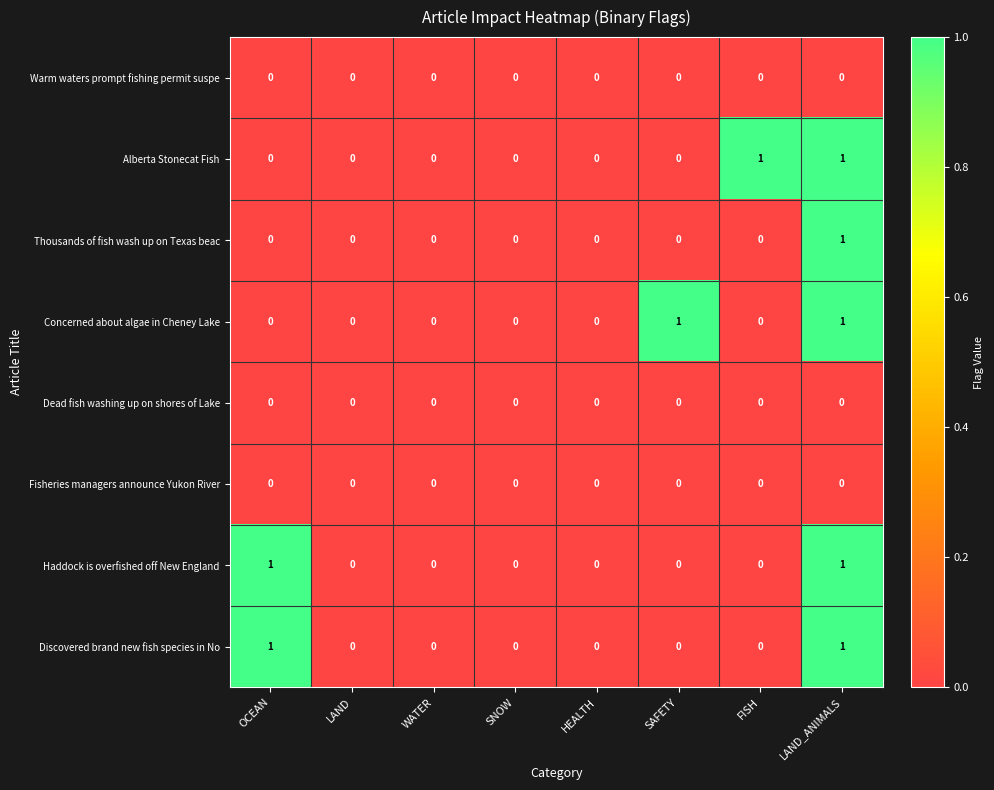

Between HEALTH and FISH, which series saw the biggest shift?

Alberta Stonecat Fish